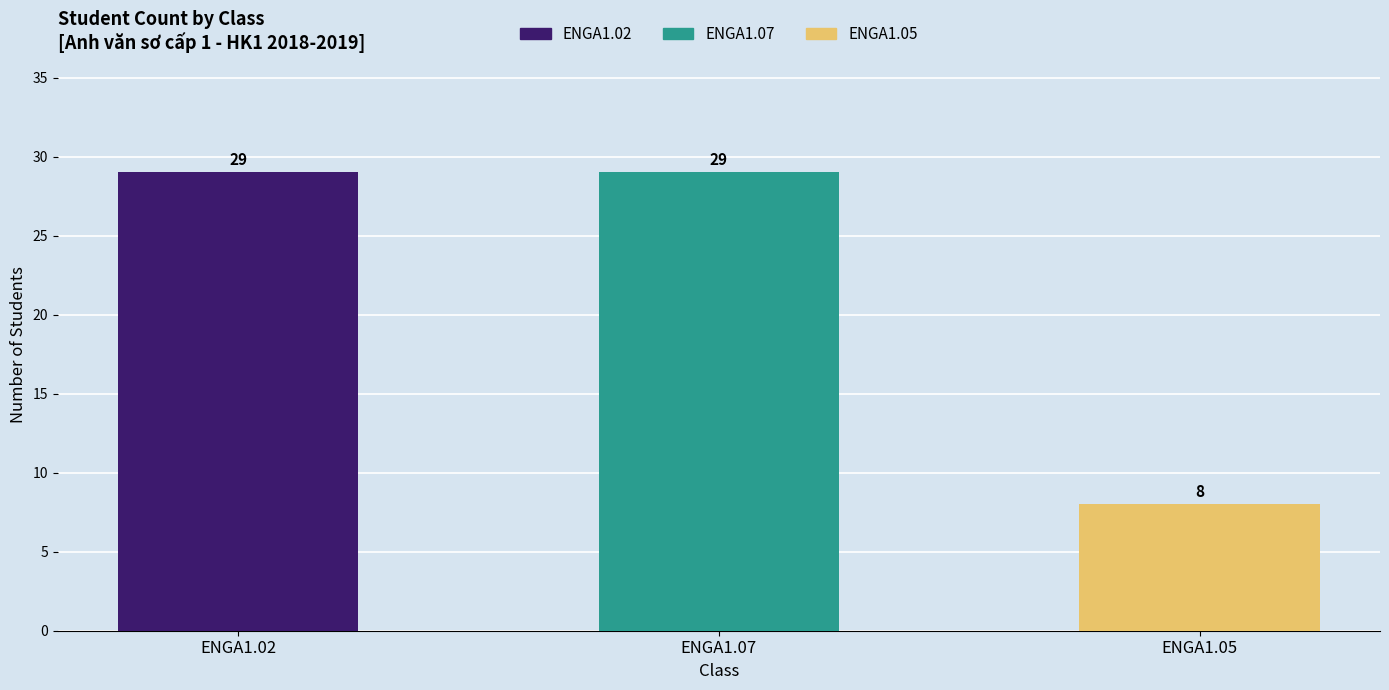

Which series has the largest range (max minus min)?

ENGA1.02